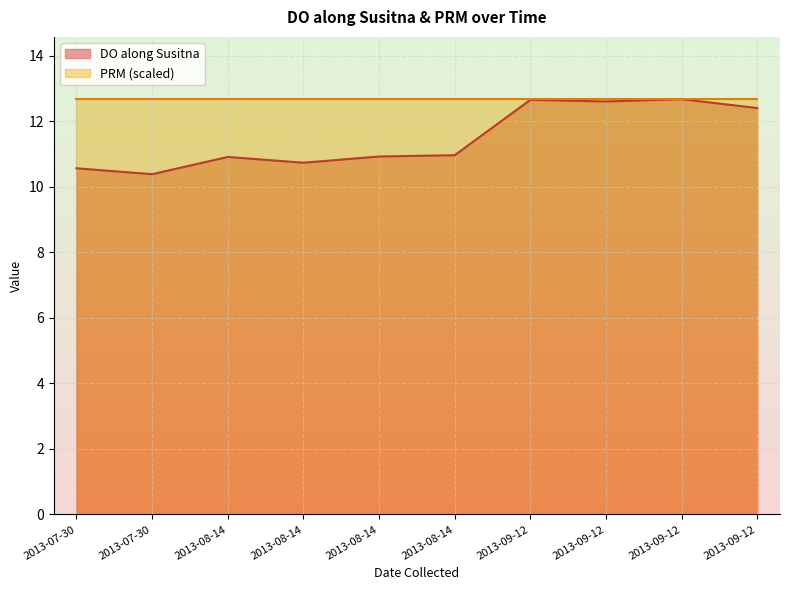

Which has a higher value, 2013-09-12 or 2013-09-12?

2013-09-12